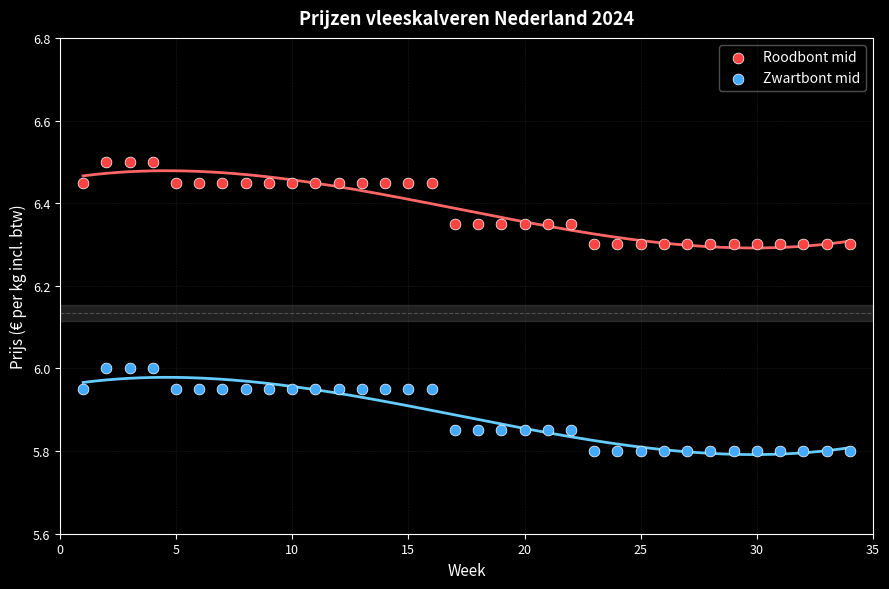

Which series contains the highest Y value?

Roodbont mid